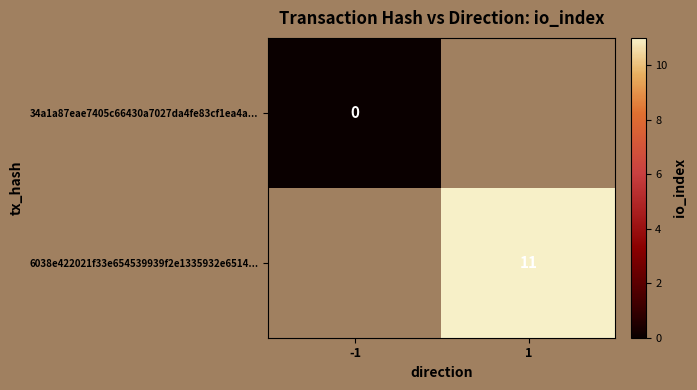

At how many categories does at least one series exceed 1?

1